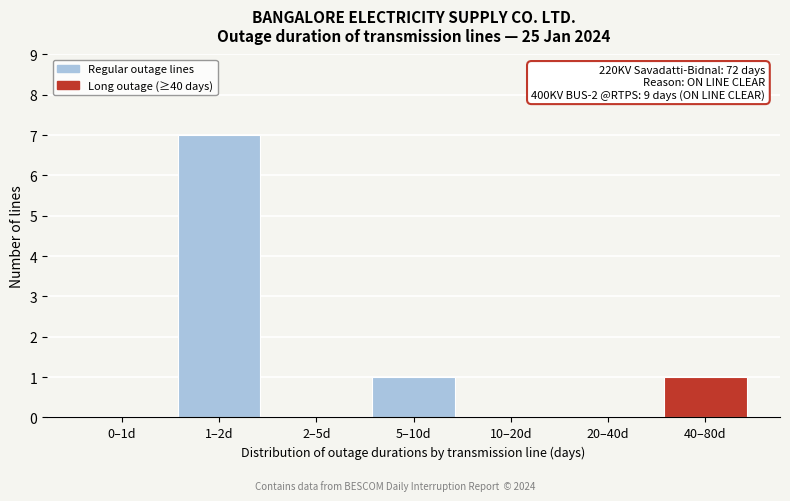

Reading right to left, extract all data points from this chart.

40–80d=1	20–40d=0	10–20d=0	5–10d=1	2–5d=0	1–2d=7	0–1d=0